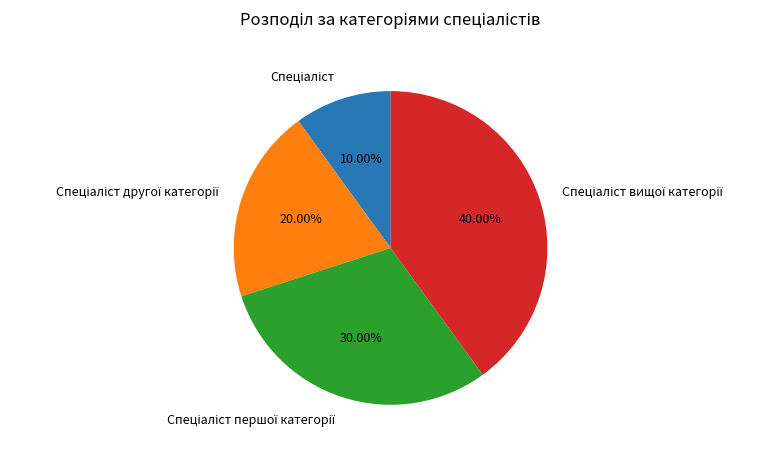

Is there a majority slice in this chart?

No